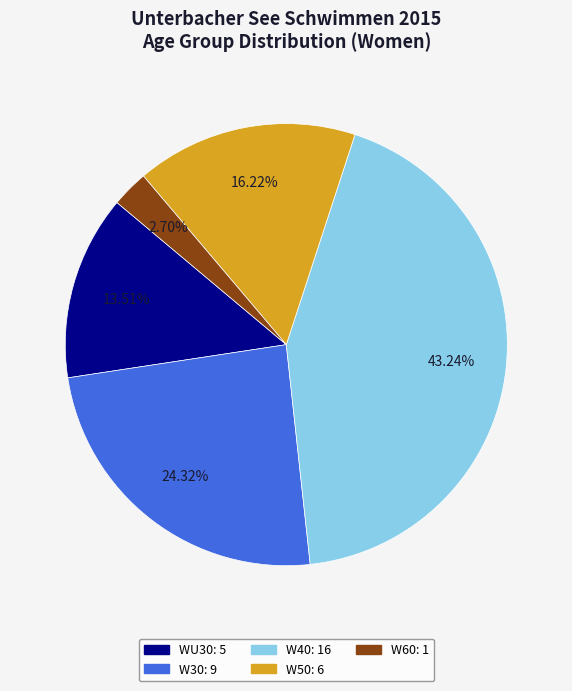

Is there any slice that represents more than half of the pie?

No